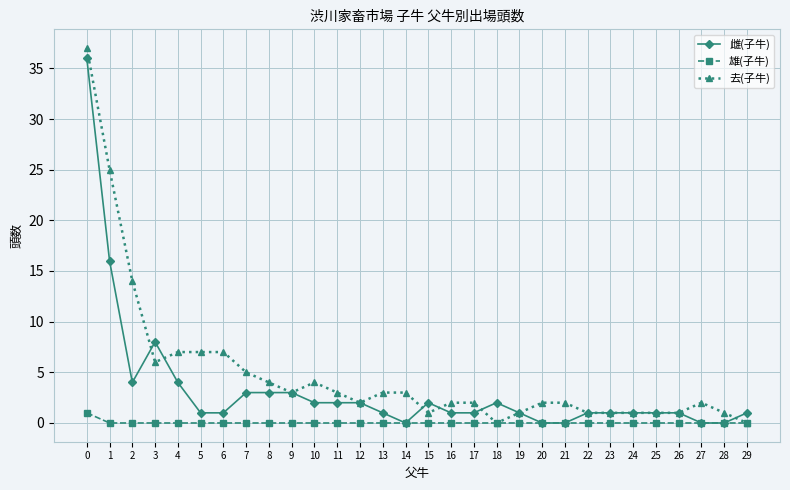

Rank the series by their average value, from highest to lowest.

去(子牛), 雌(子牛), 雄(子牛)